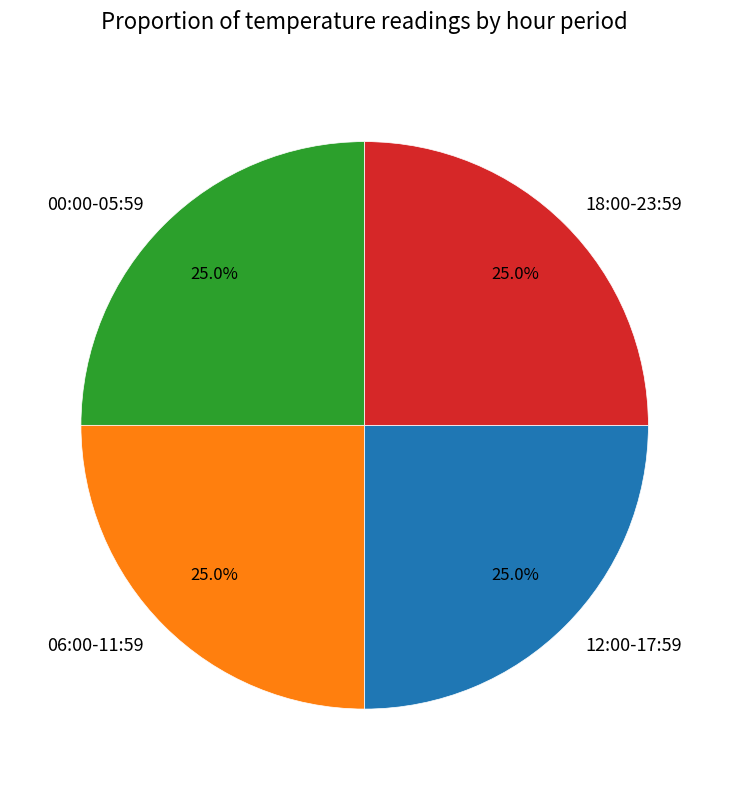

Count the number of slices in the pie.

4